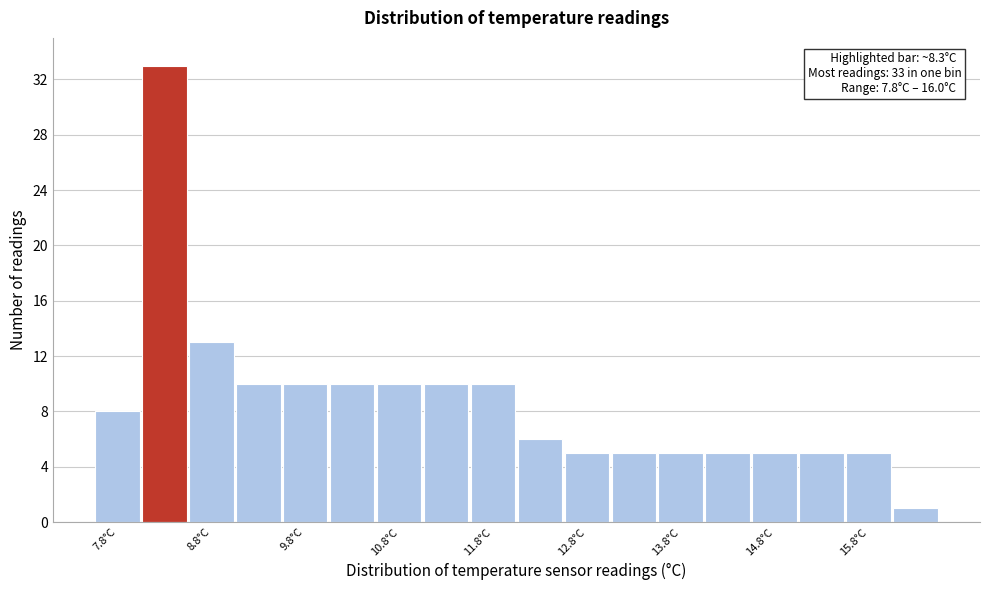

Which range on the x-axis has the tallest bar?

8.0 to 8.5